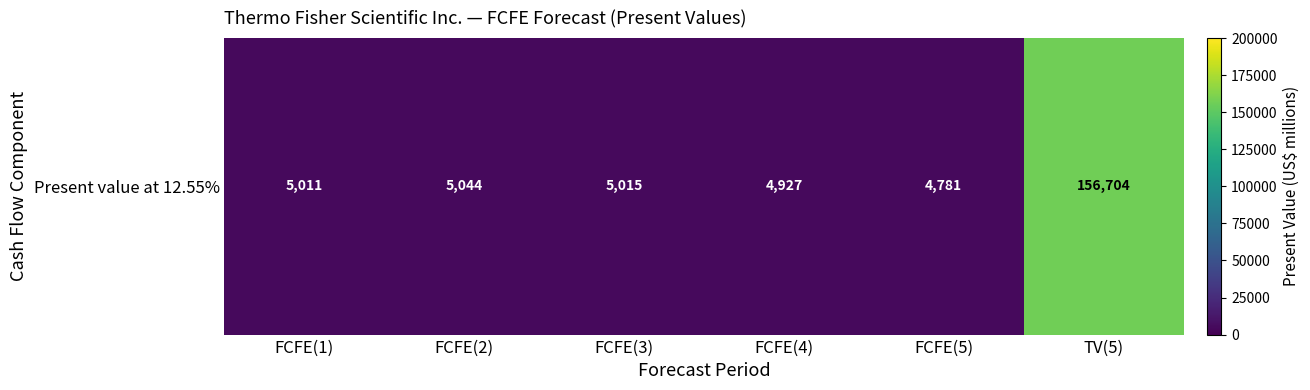

How many data points are less than 5015?

3